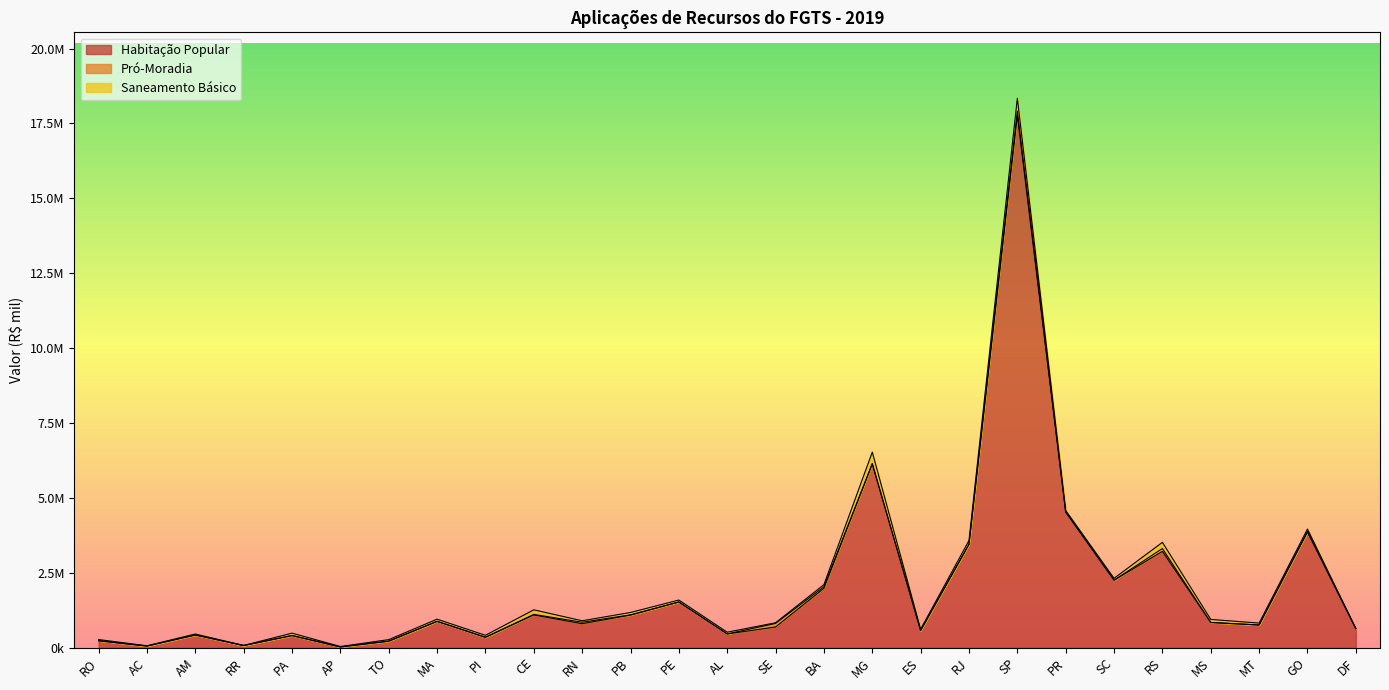

What is the difference between the highest and lowest values at SE?

671017